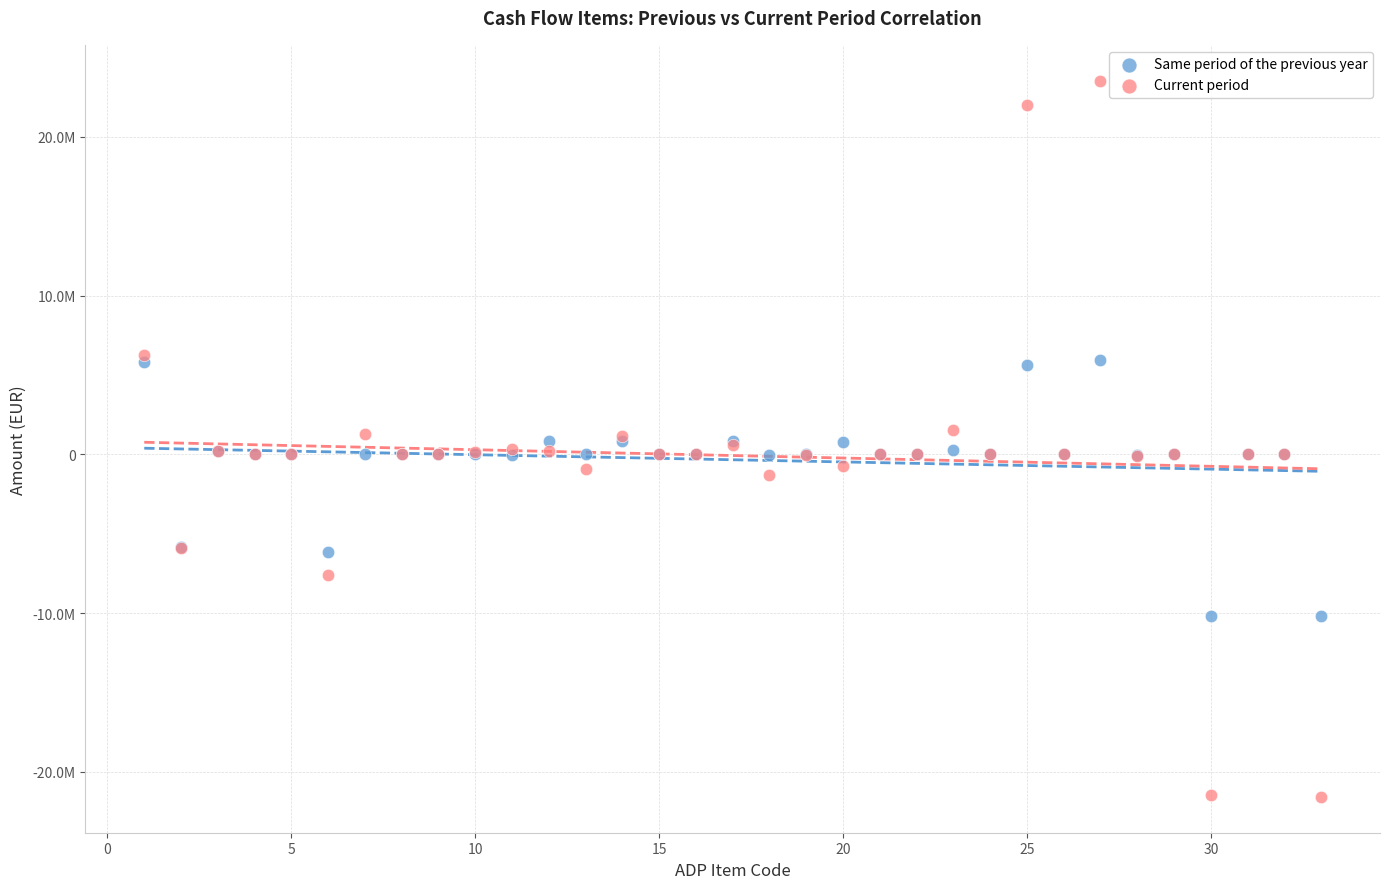

What are all the series names shown in the legend?

Same period of the previous year, Current period